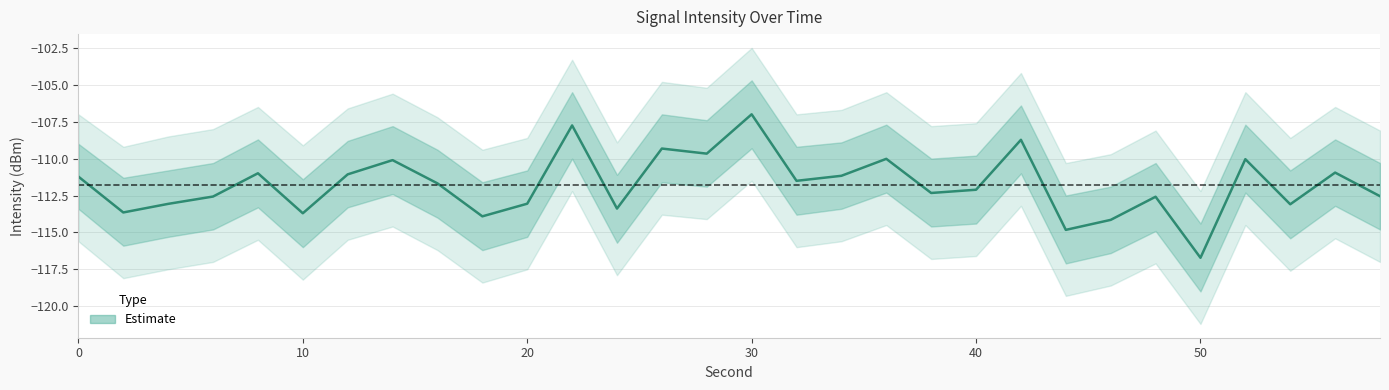

What is the difference between the maximum and minimum values?

9.7